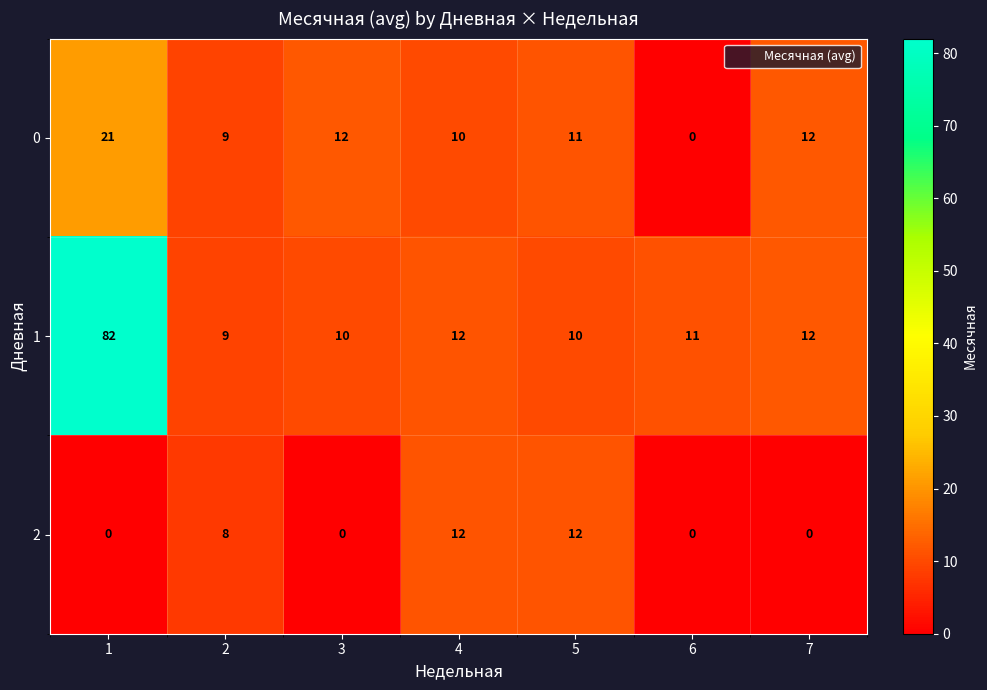

Rank the series by their maximum value, from highest to lowest.

1, 0, 2